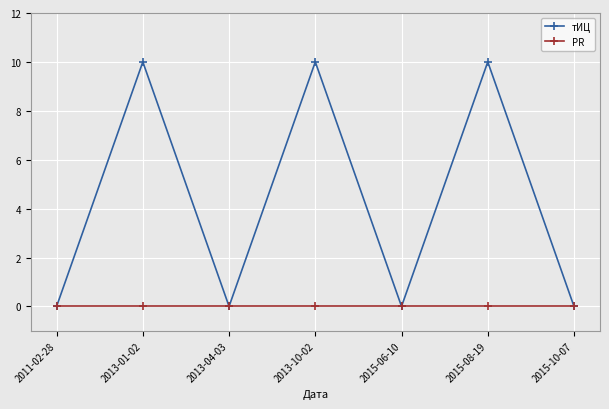

What is the spread (max minus min) of values at 2015-08-19?

10